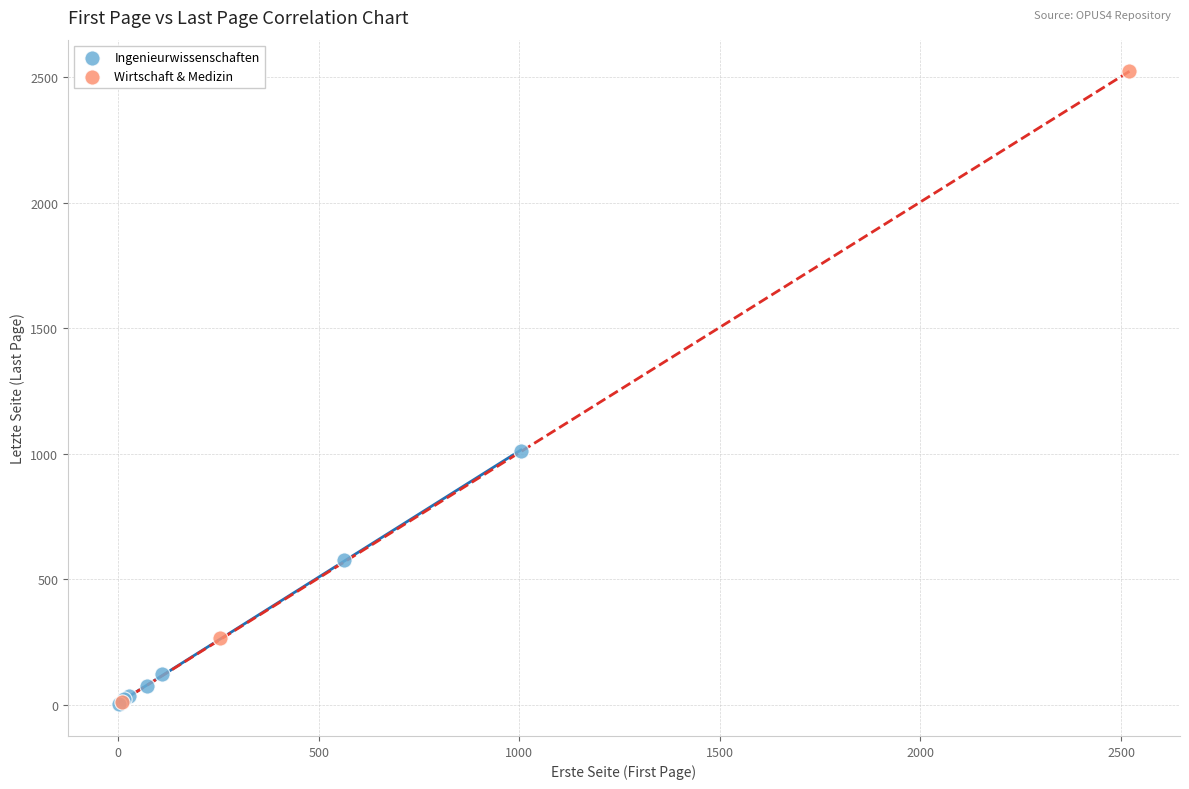

Which series has the widest spread of Y values?

Wirtschaft & Medizin